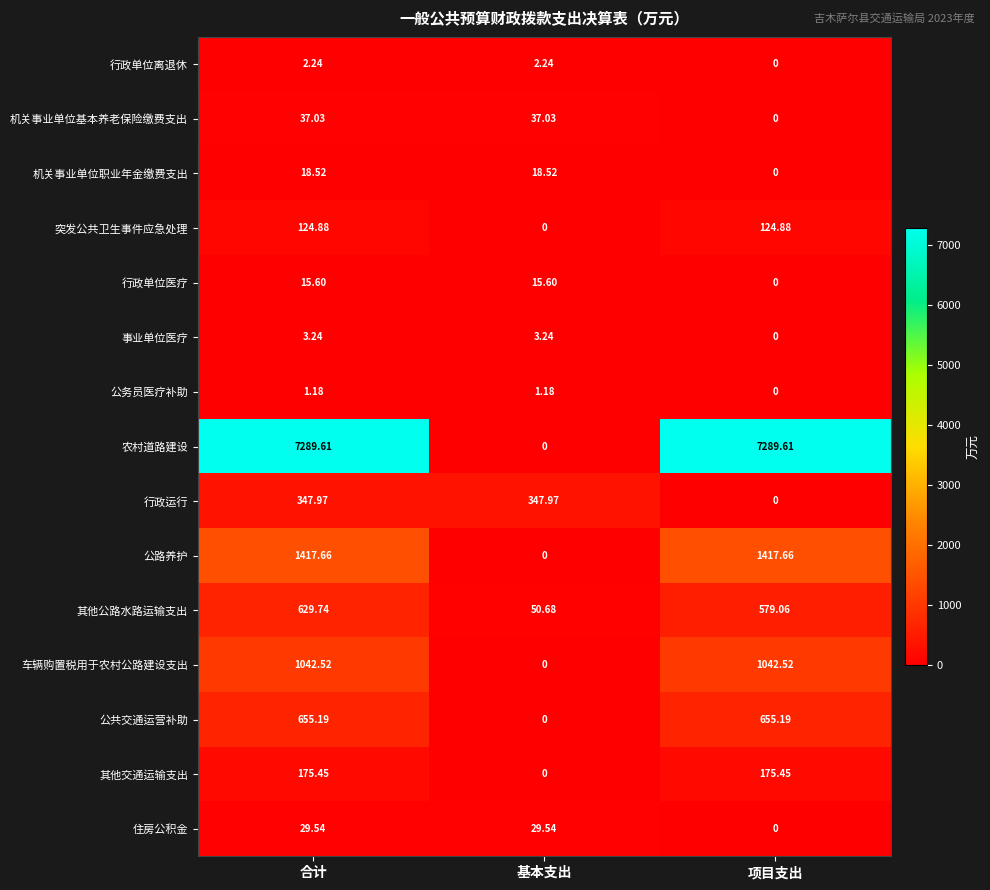

Which category has the lowest value in the 机关事业单位职业年金缴费支出 series?

项目支出